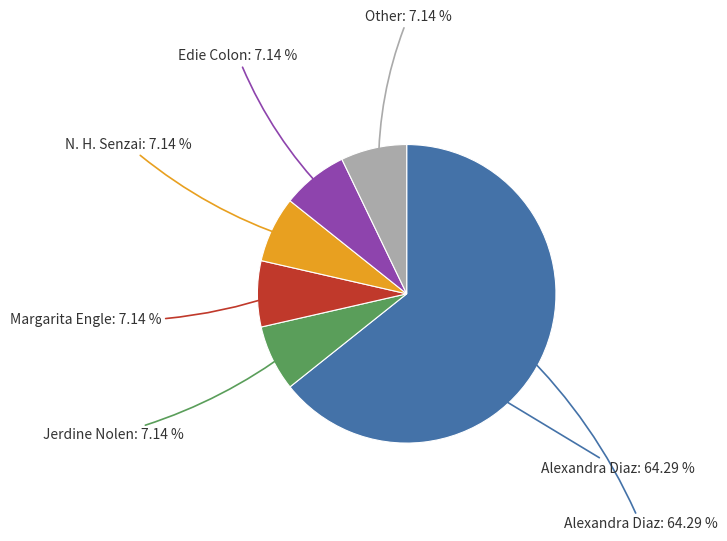

How many slices are in this pie chart?

6